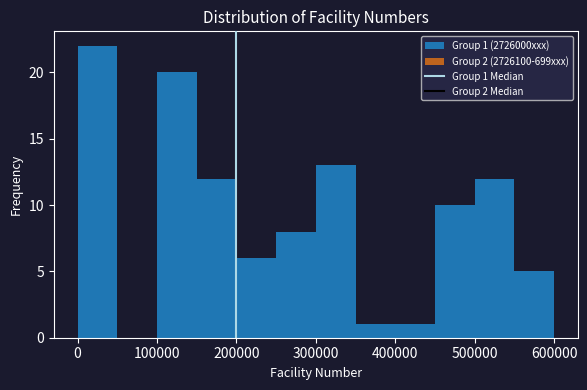

Which range on the x-axis has the tallest bar?

0 to 50000